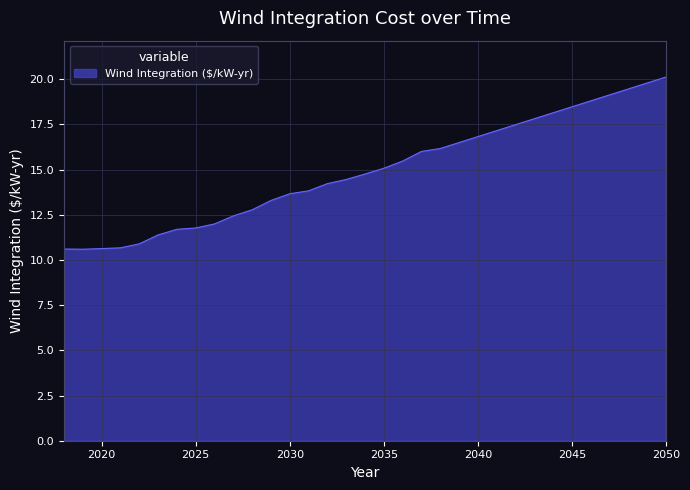

What is the average value?

14.9